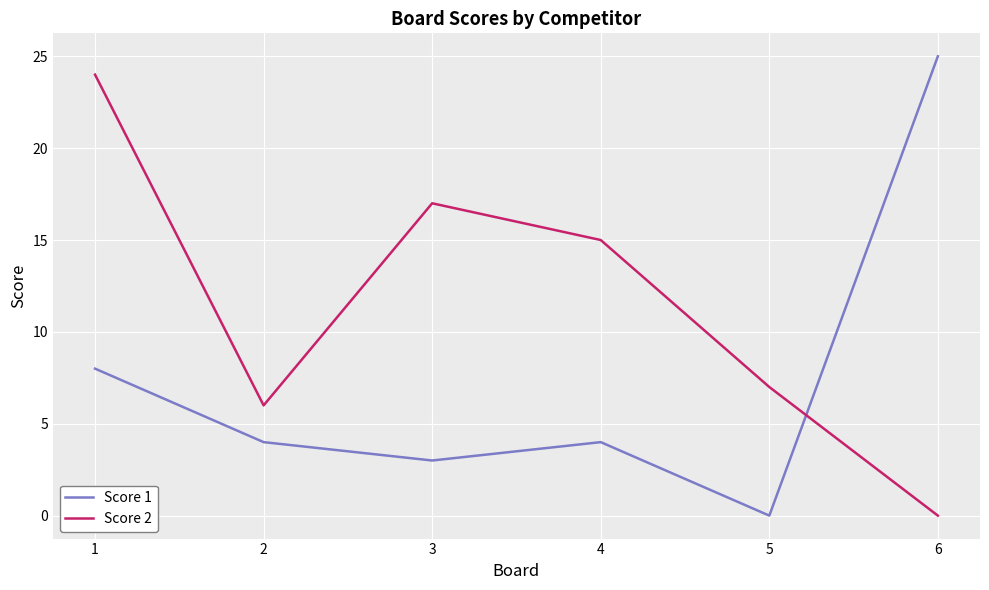

The Score 2 series shows 9 at 6. True or false?

False